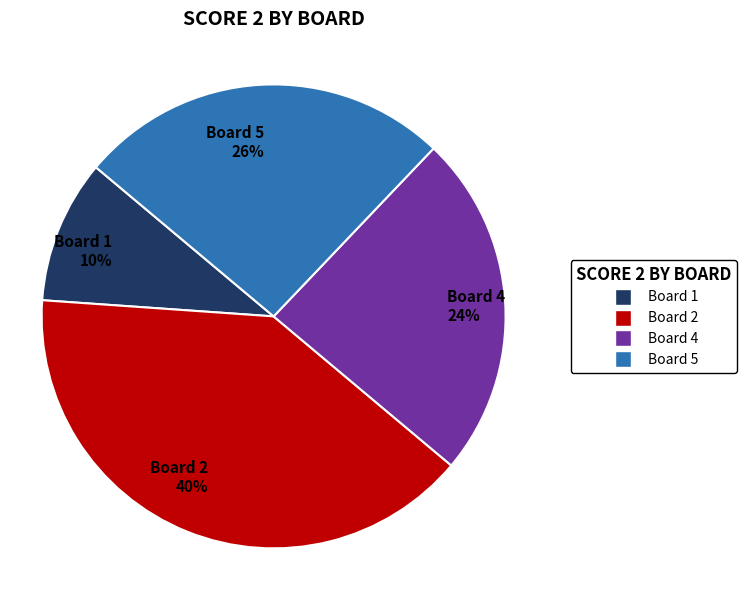

To the nearest percent, what is the difference between the largest and smallest slice percentages?

30%